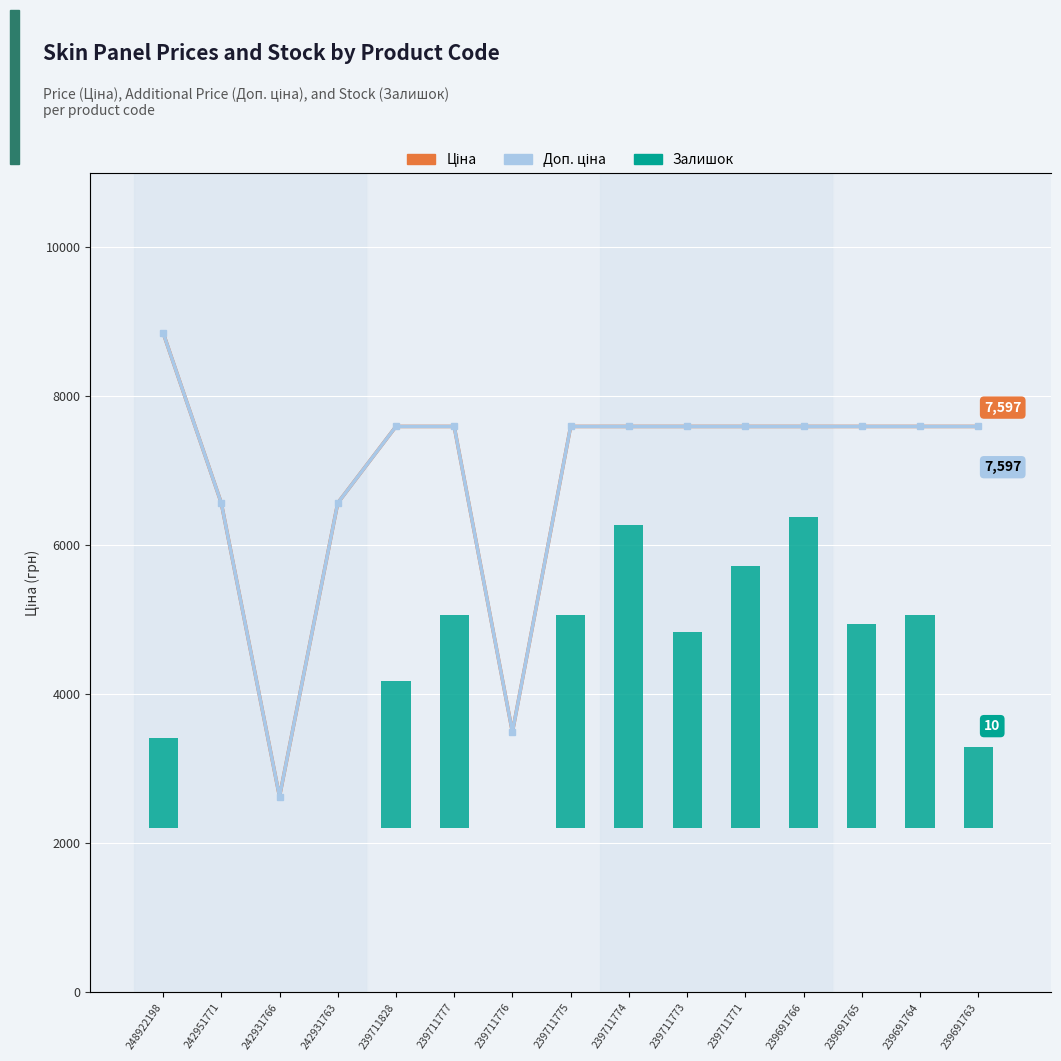

Where does the Доп. ціна series first go above 7596?

248922198